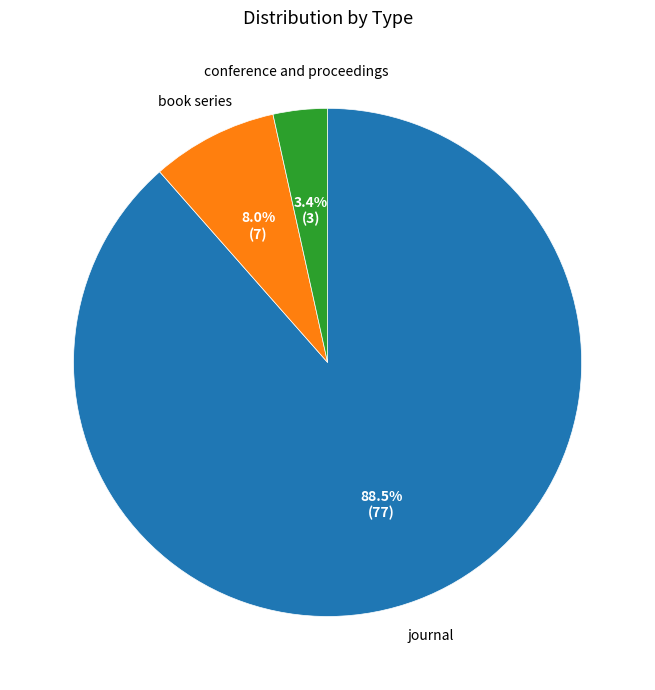

What is the majority slice?

journal